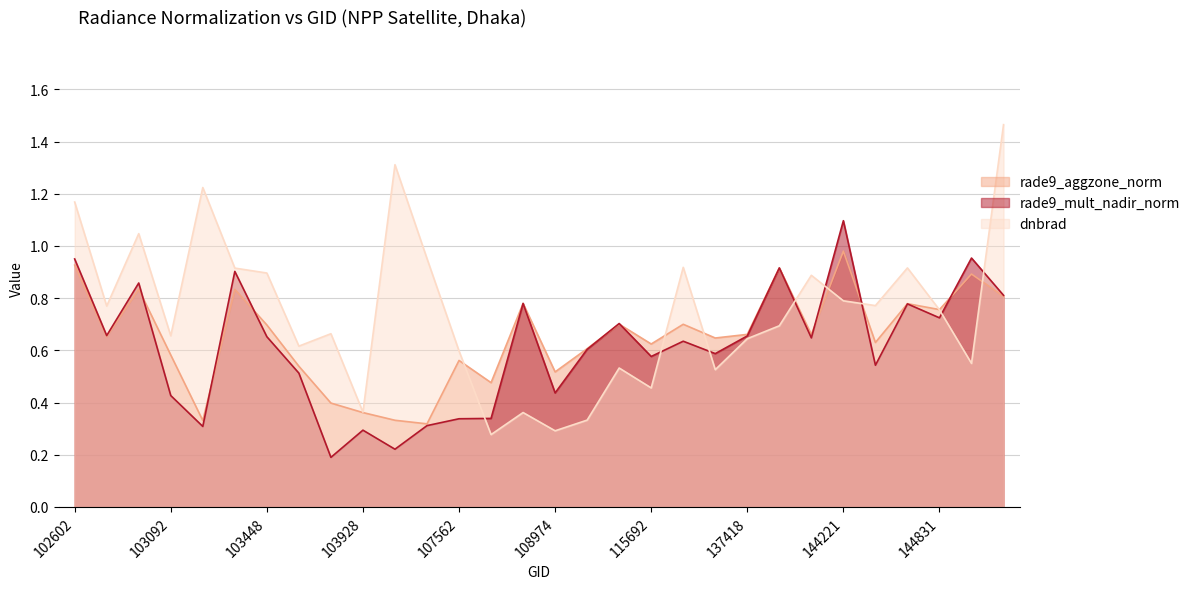

How many lines are shown in the chart?

3